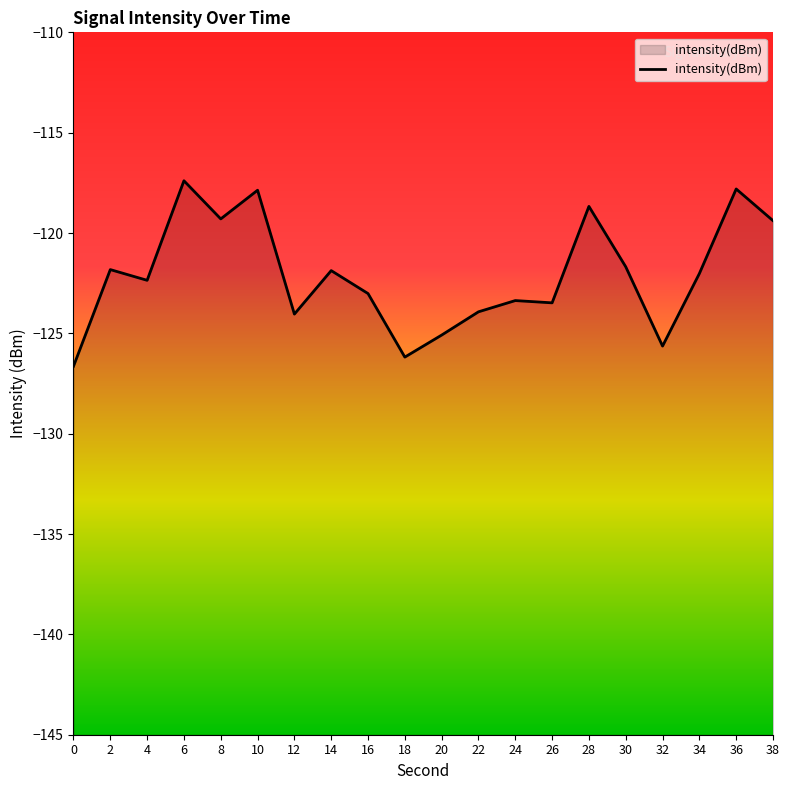

What is the change in value from 8 to 10?

+1.4